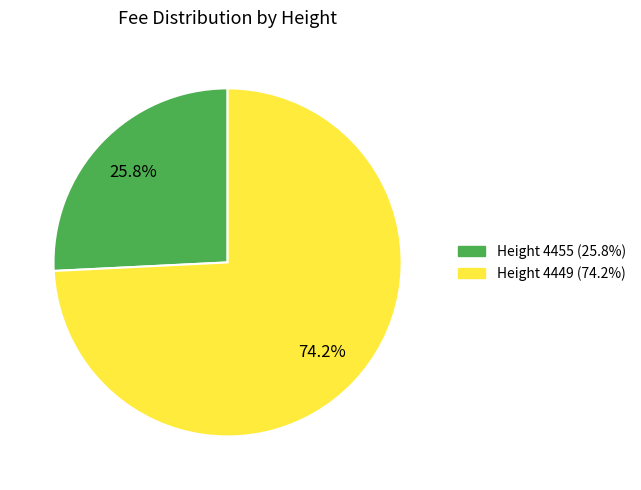

Is there any slice that represents more than half of the pie?

Yes